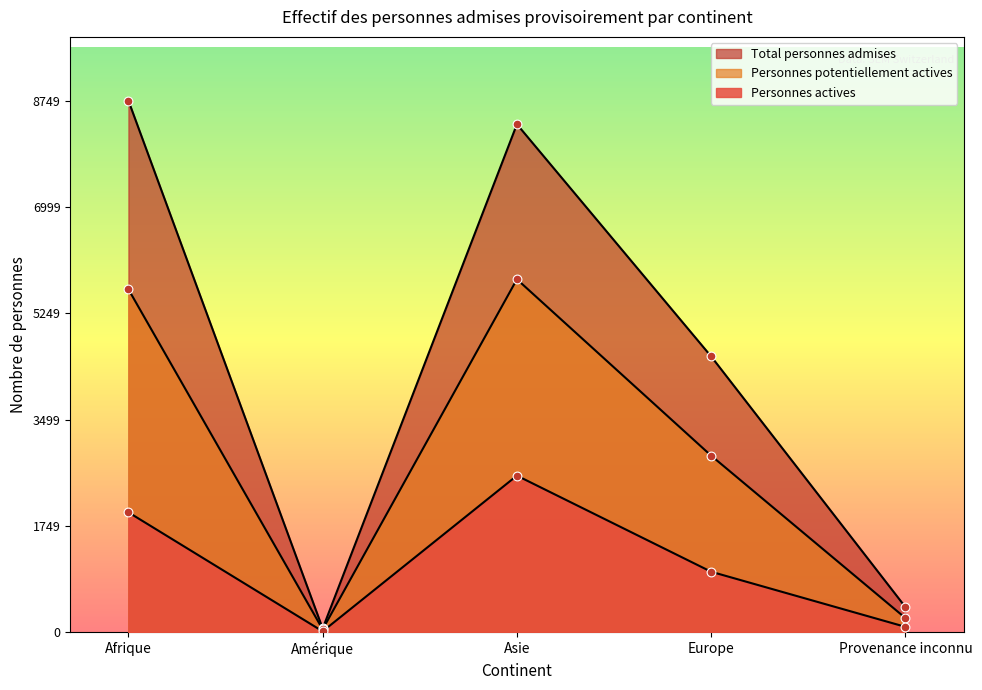

Which series contains the highest Y value?

Total personnes admises